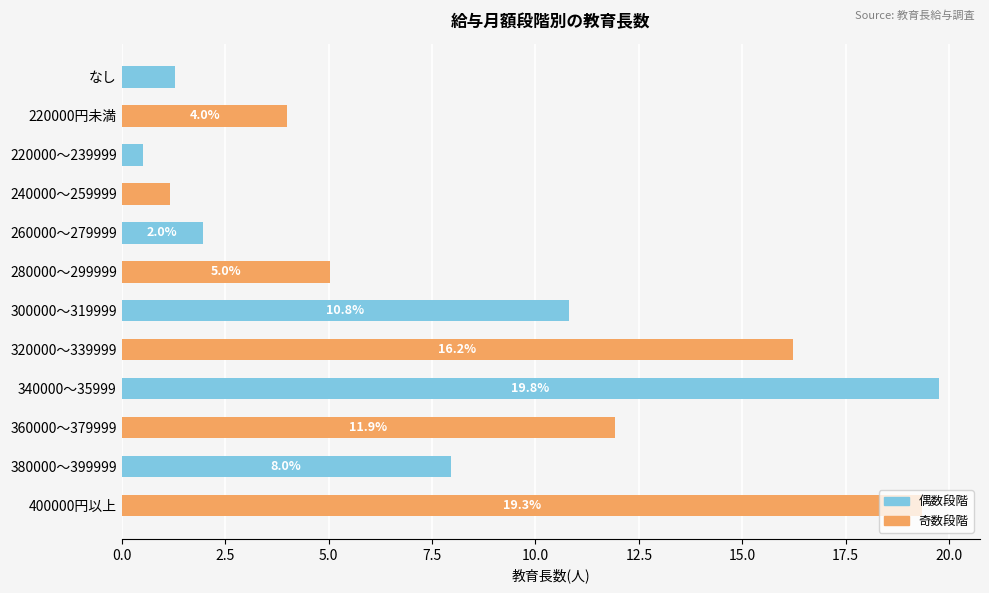

What is the average value?

8.3